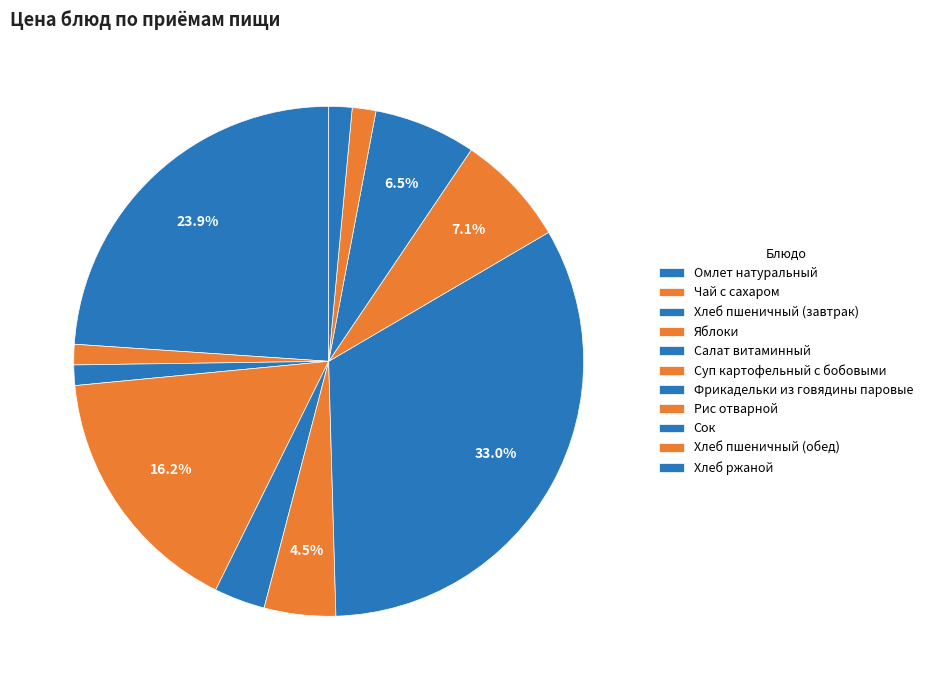

What is the smallest slice in the pie chart?

Чай с сахаром